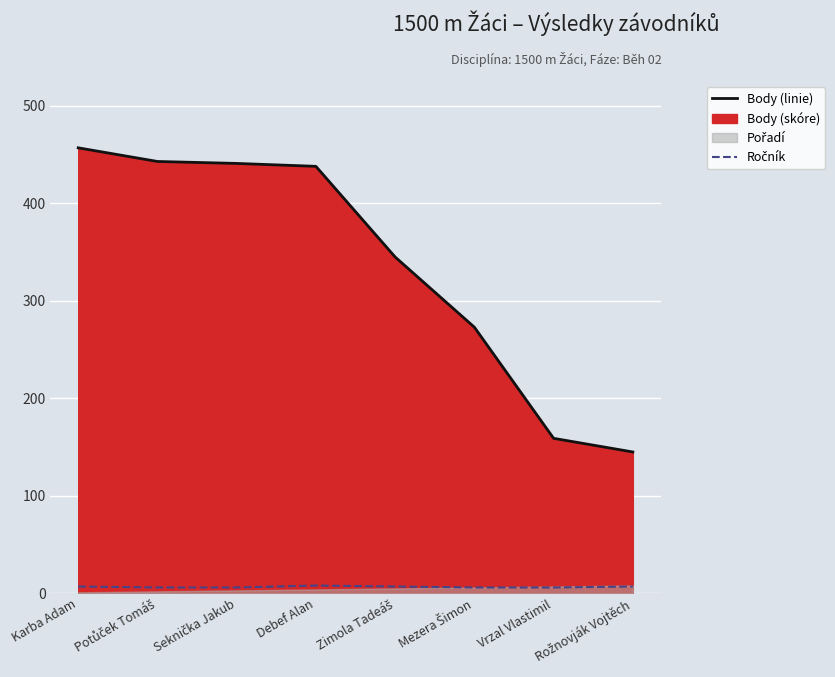

What is the label of the 5th point from the right?

Debef Alan